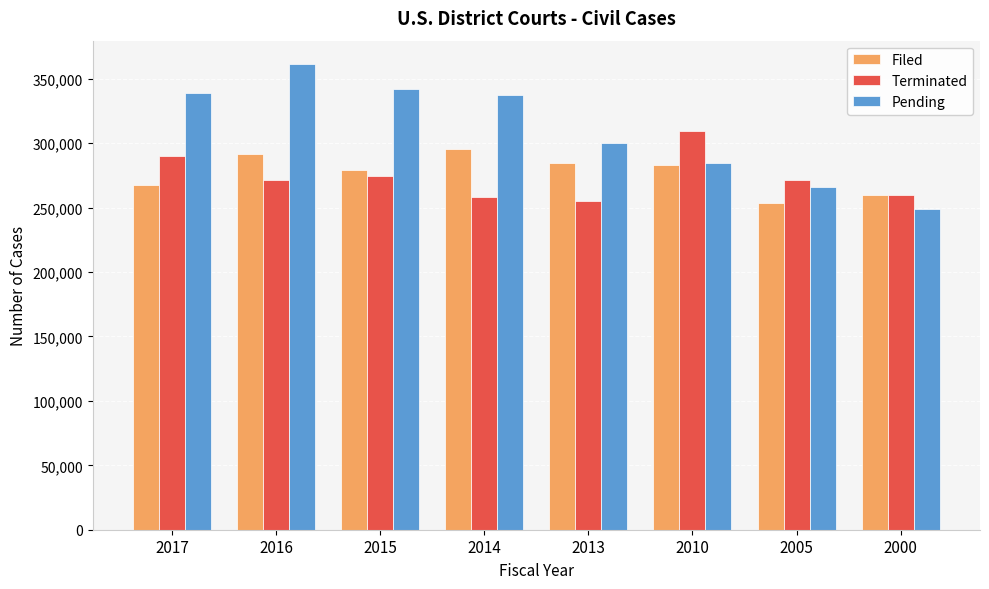

Which series has the widest spread of values?

Pending